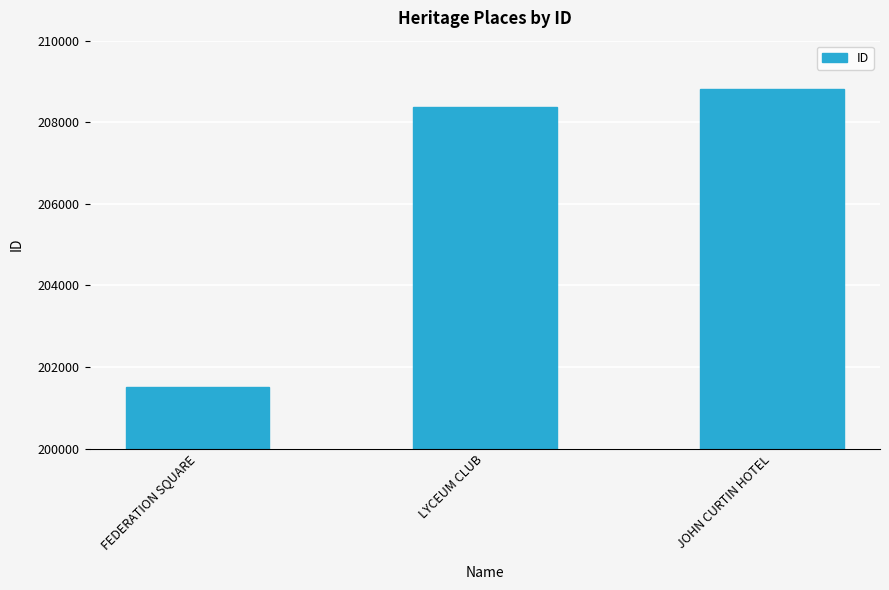

Approximately how many times larger is the value at FEDERATION SQUARE compared to JOHN CURTIN HOTEL?

1.0